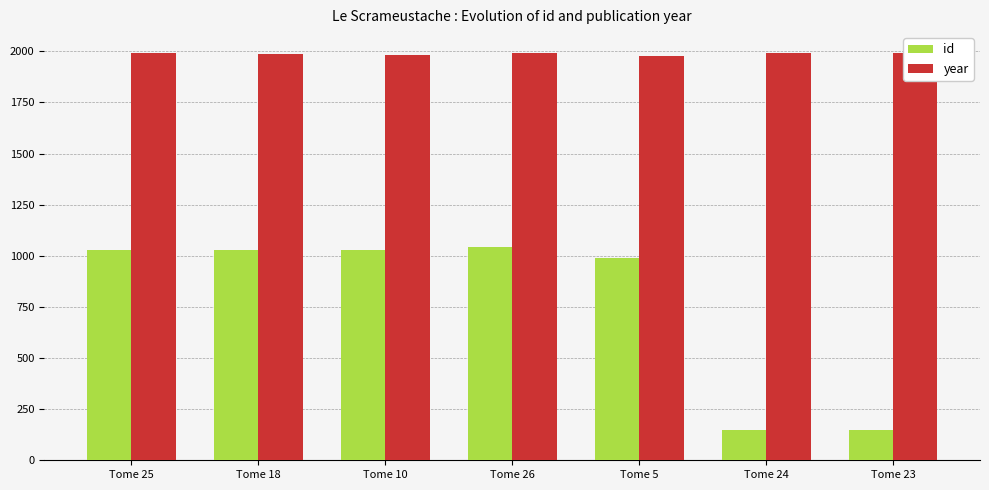

What is the smallest value displayed?

149